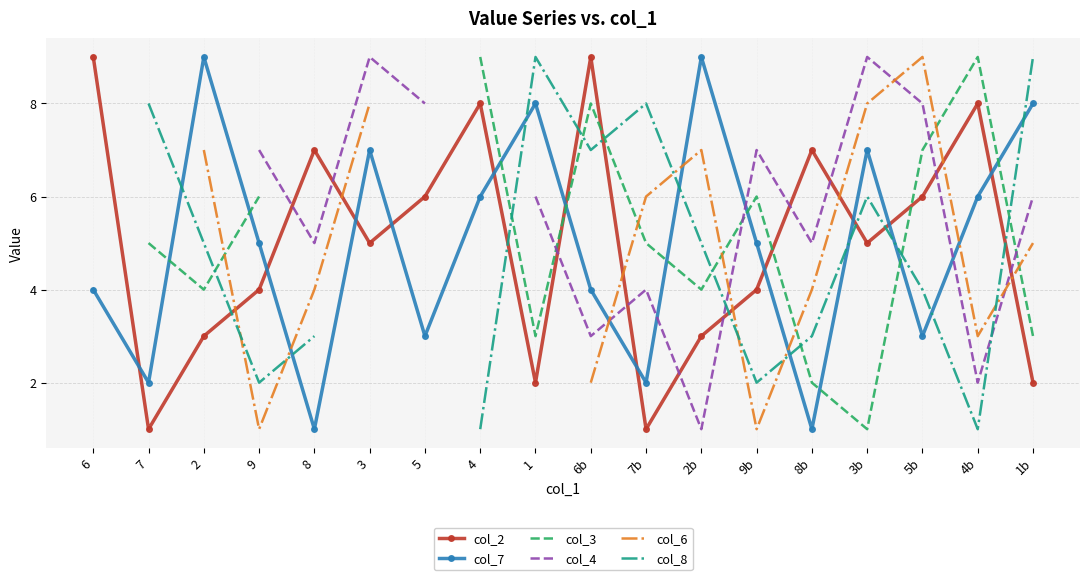

What position from the right is 8?

14